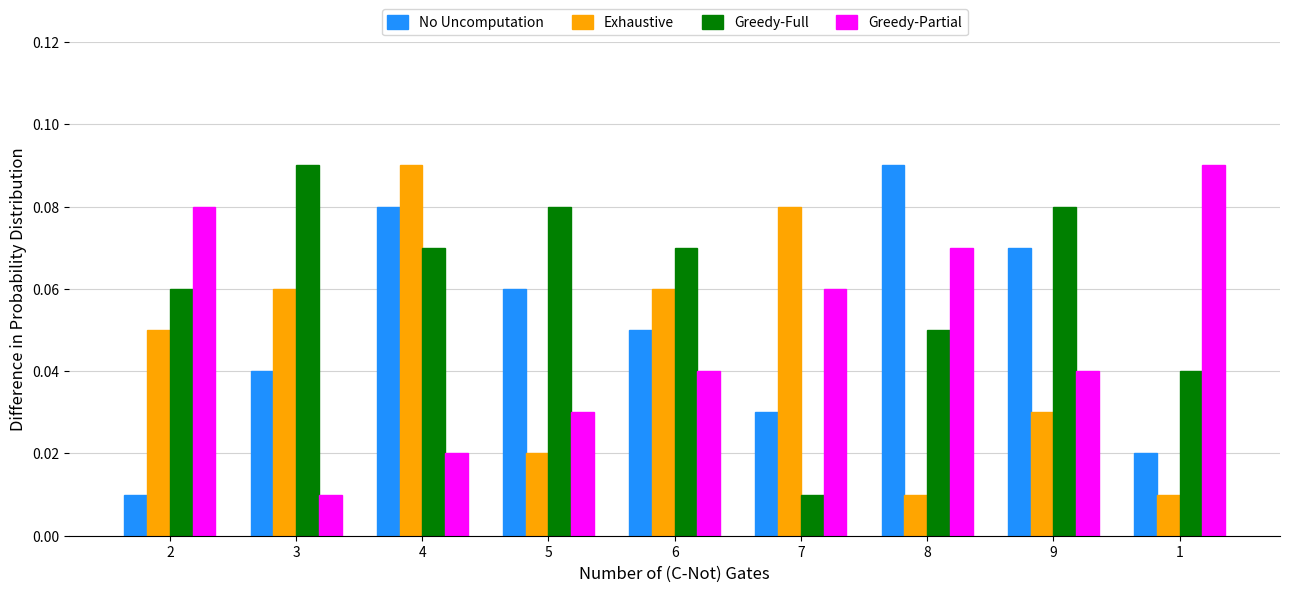

Does the chart contain stacked bars?

No